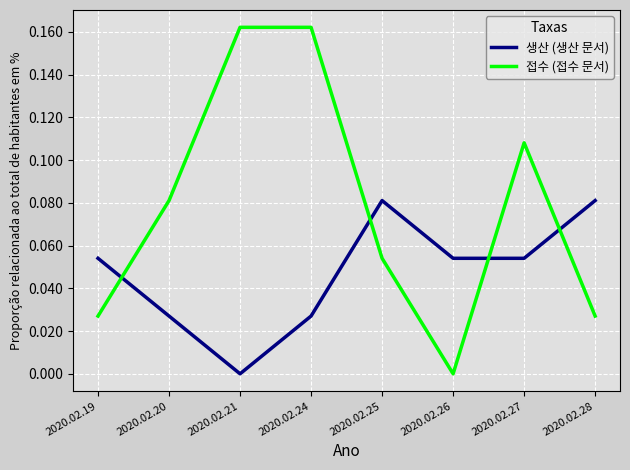

At 2020.02.21, list the series in order from smallest to largest.

생산 (생산 문서), 접수 (접수 문서)